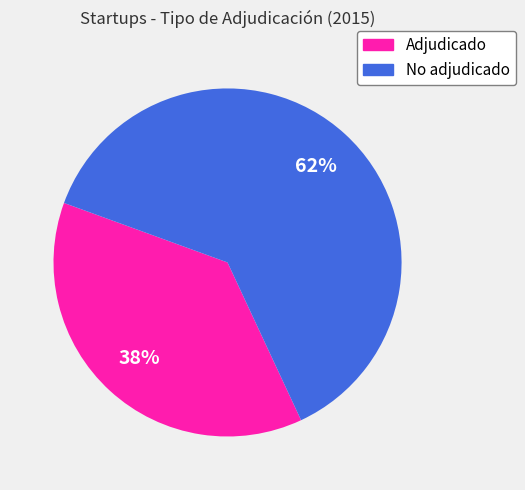

Is the sum of No adjudicado and Adjudicado greater than half?

Yes